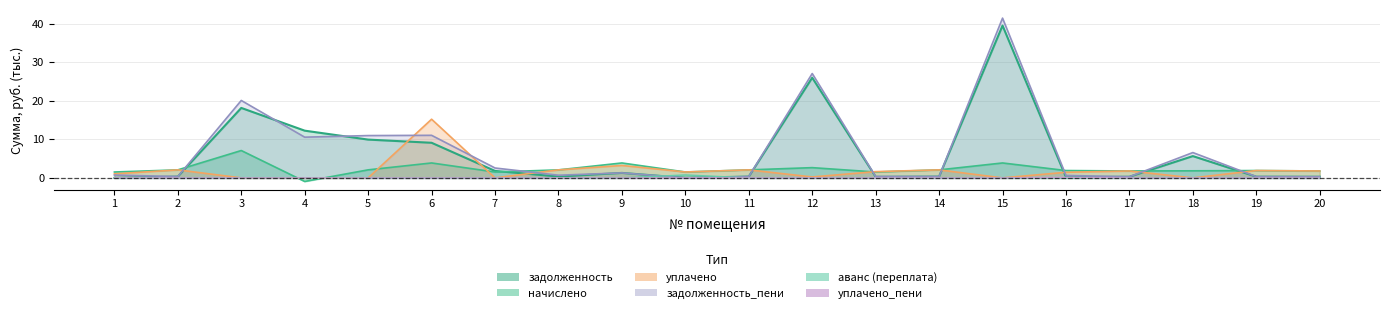

Does the chart display data point markers on the line(s)?

No